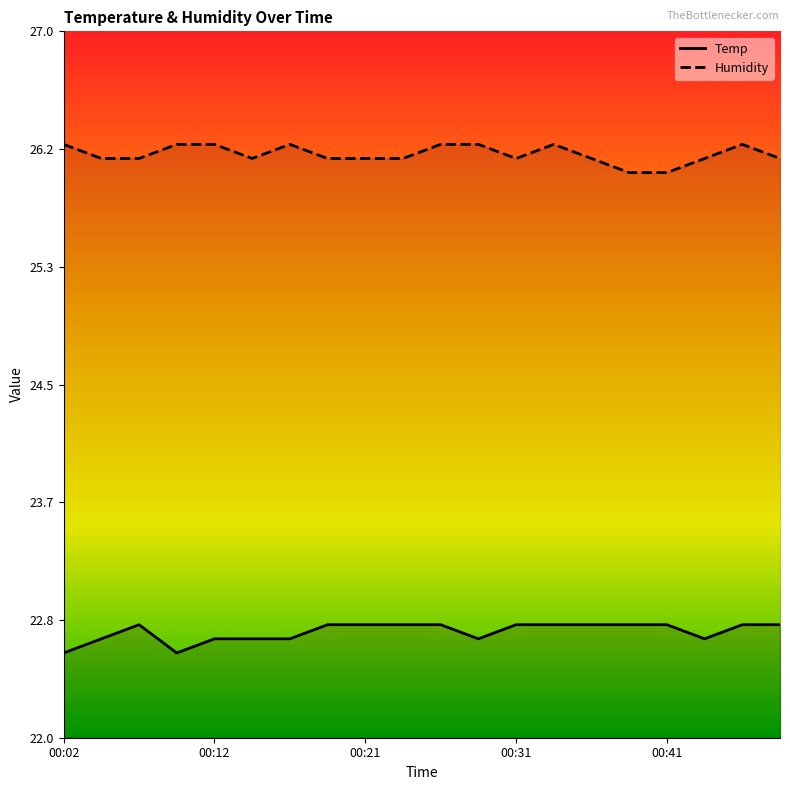

What value does the Temp series have at 00:02?

22.6